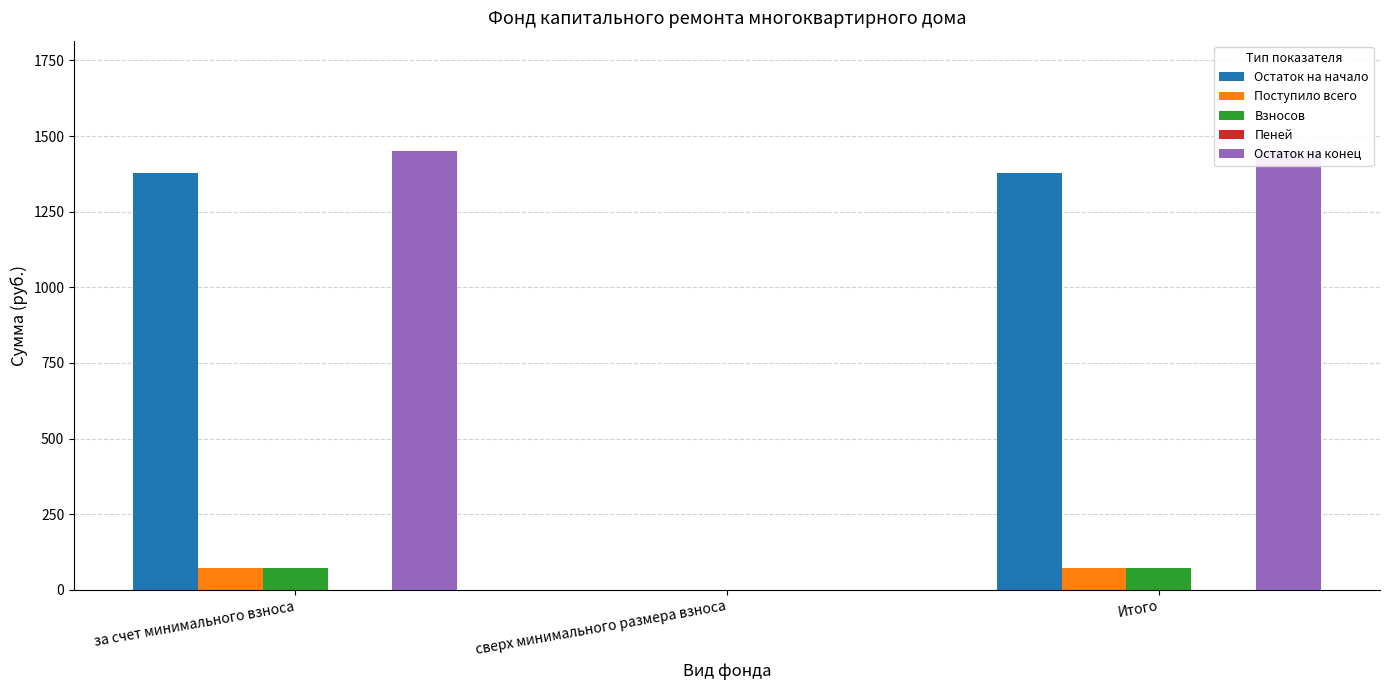

Between Итого and сверх минимального размера взноса, which is larger?

Итого